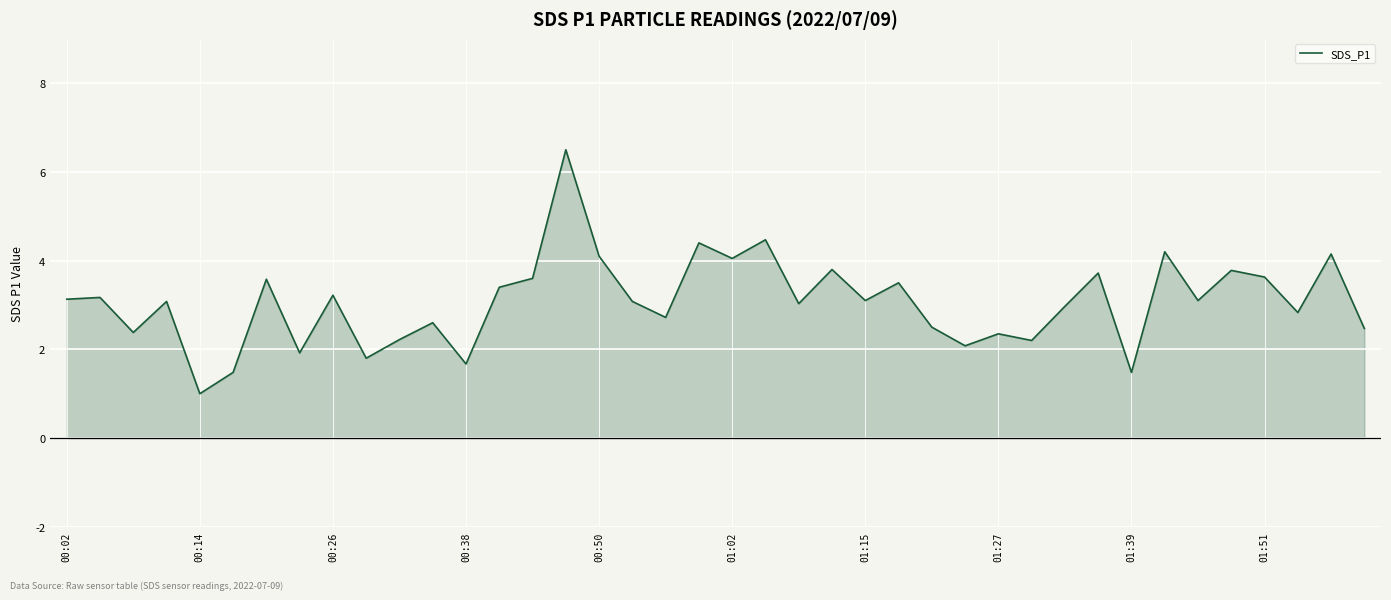

What is the difference between the maximum and second lowest values?

5.0